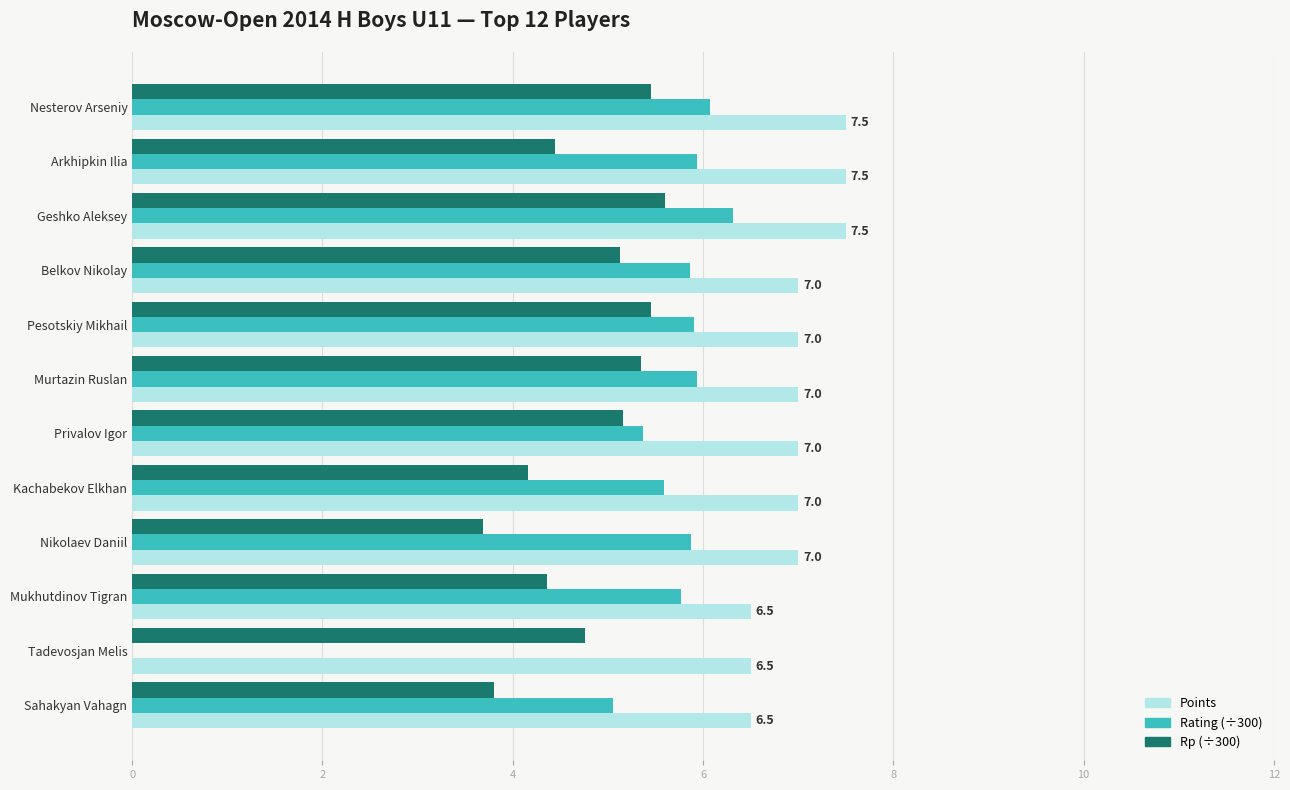

The value of Rating (÷300) at Geshko Aleksey is 6.3. True or false?

True